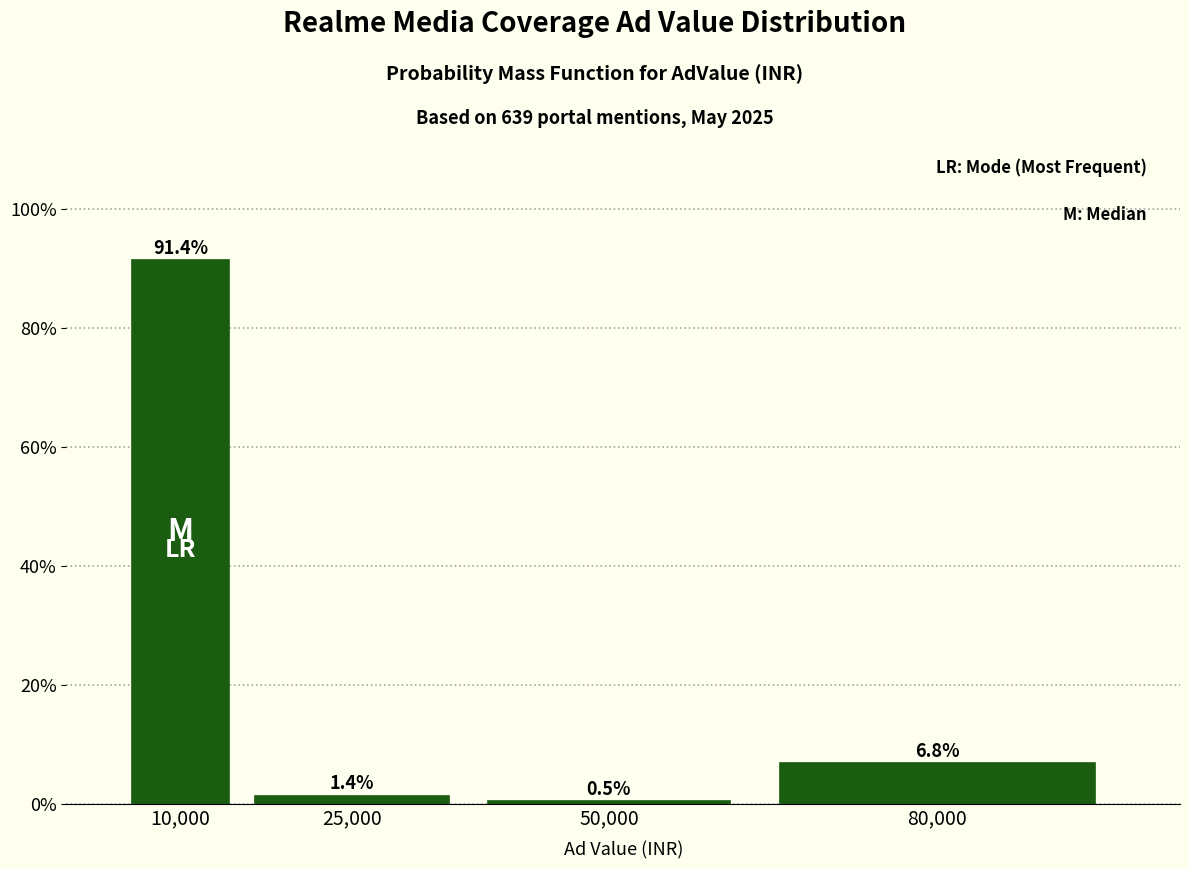

Are the bars horizontal?

No